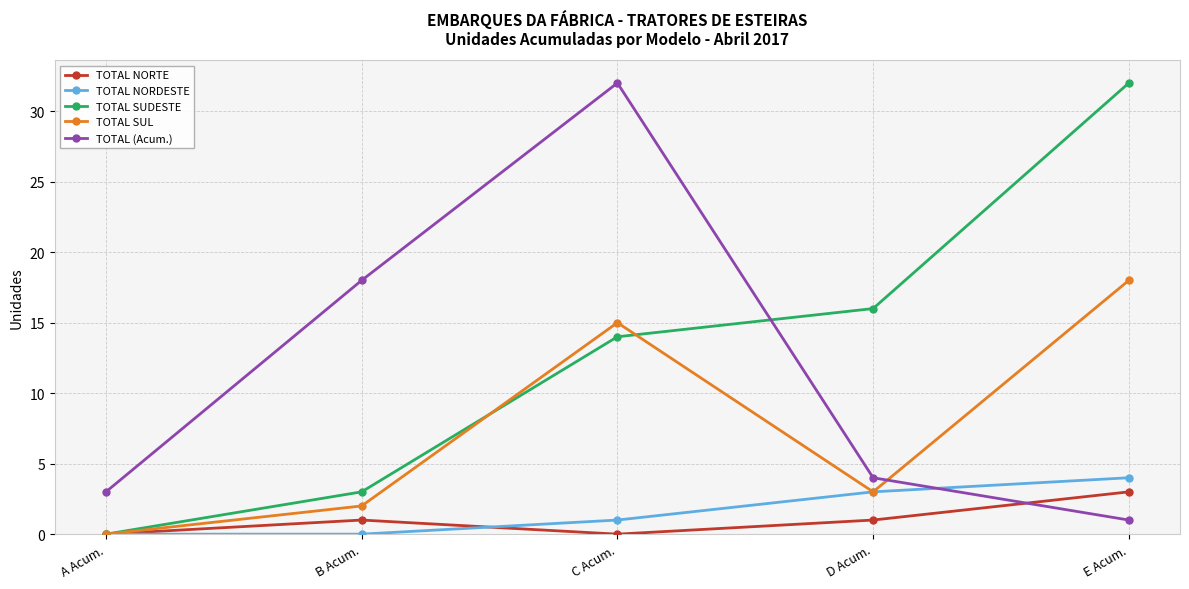

What are all the series names shown in the legend?

TOTAL NORTE, TOTAL NORDESTE, TOTAL SUDESTE, TOTAL SUL, TOTAL (Acum.)